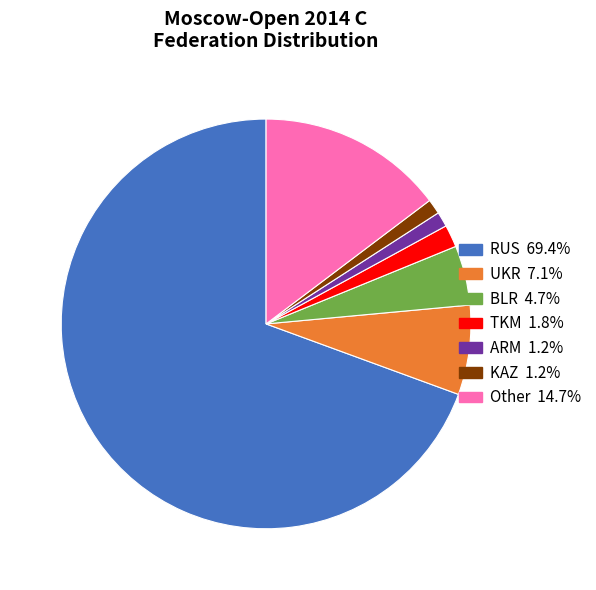

Which slice is the largest?

RUS